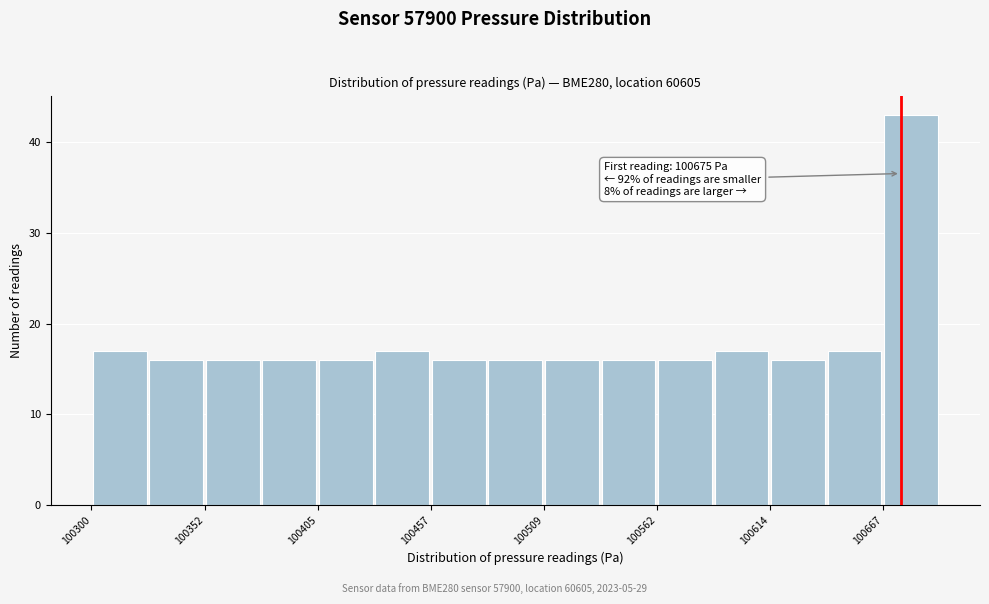

Around what value on the x-axis is the tallest bar? Give the approximate position of its centre, as read against the axis.

100680